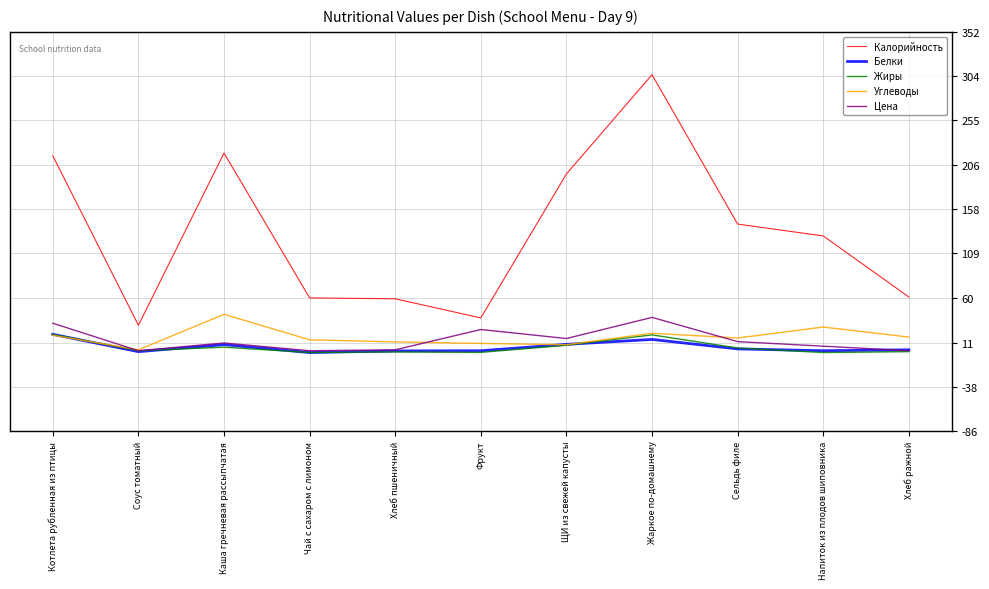

Which series has the largest total across all categories?

Калорийность